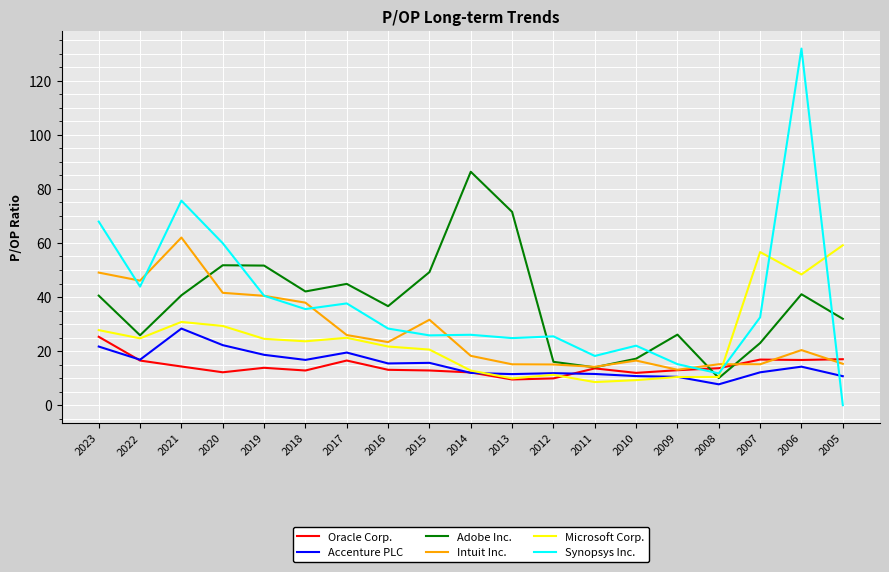

True or false: Synopsys Inc. has a value of 18.2 at 2011.

True